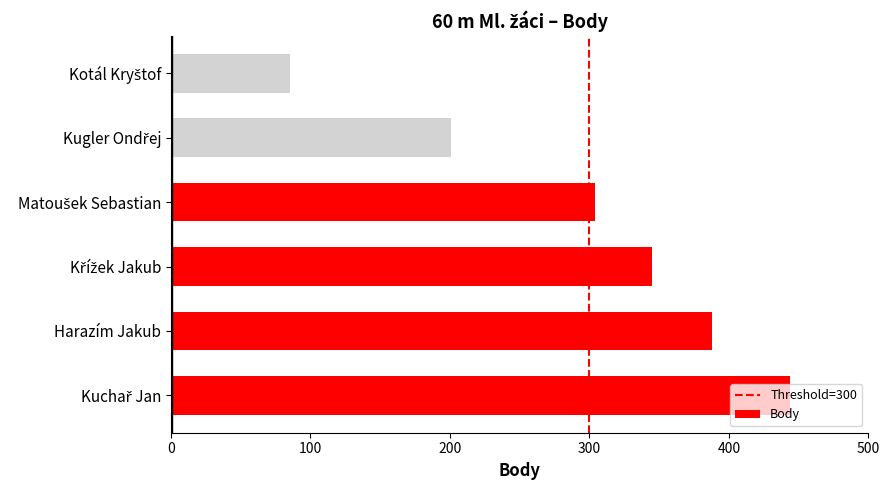

What is the difference between the maximum and minimum values?

359